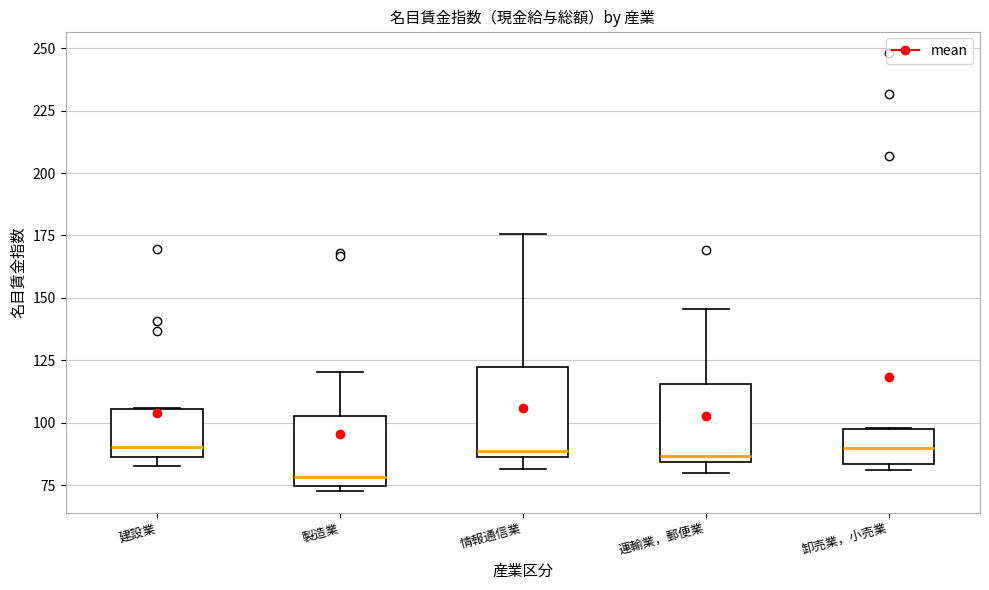

Reading left to right, transcribe this box plot: for each box, give where its median line is, the range the box spans, and where its two whiskers end, as read against the y-axis. The values are not printed on the chart, so give them approximately, as read against the axis.

建設業: median 90, box 85 to 105, whiskers 85 (just below the box's lower edge) to 105
製造業: median 80, box 75 to 105, whiskers 75 (just below the box's lower edge) to 120
情報通信業: median 90, box 85 to 120, whiskers 80 to 175
運輸業，郵便業: median 85 (just above the box's lower edge), box 85 to 115, whiskers 80 to 145
卸売業，小売業: median 90, box 85 to 100, whiskers 80 to 100